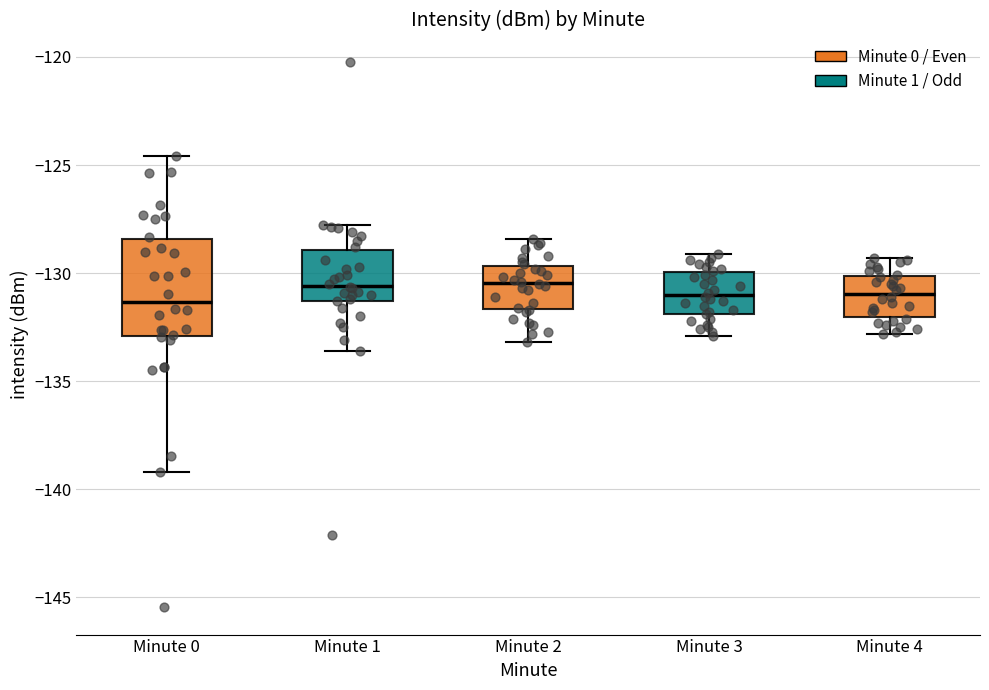

Reading left to right, read every box against the y-axis: the position of its median line, the range the box covers, and the ends of its whiskers. The values are not printed on the chart, so give them approximately, as read against the axis.

Minute 0: median -131.5, box -133.0 to -128.5, whiskers -139.0 to -124.5
Minute 1: median -130.5, box -131.5 to -129.0, whiskers -133.5 to -128.0
Minute 2: median -130.5, box -131.5 to -129.5, whiskers -133.0 to -128.5
Minute 3: median -131.0, box -132.0 to -130.0, whiskers -133.0 to -129.0
Minute 4: median -131.0, box -132.0 to -130.0, whiskers -133.0 to -129.5